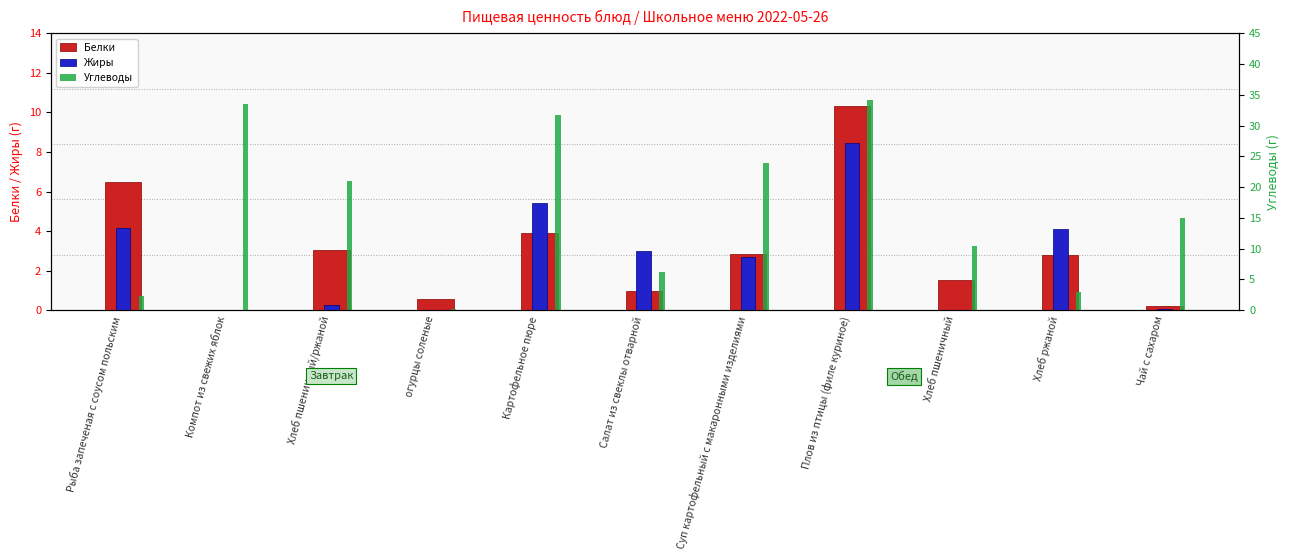

Is it true that Углеводы equals 0.3 at огурцы соленые?

True